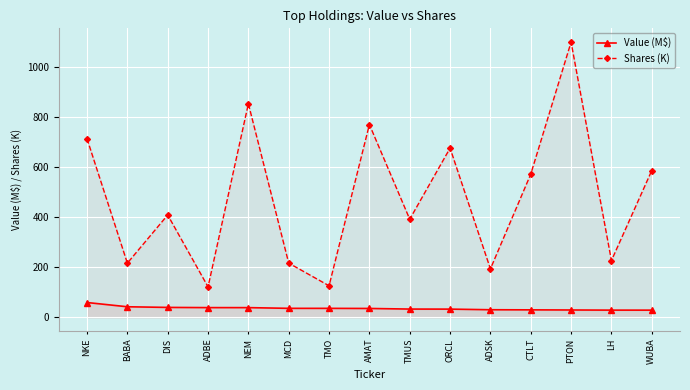

Where is Value (M$) nearest to the value 43?

BABA